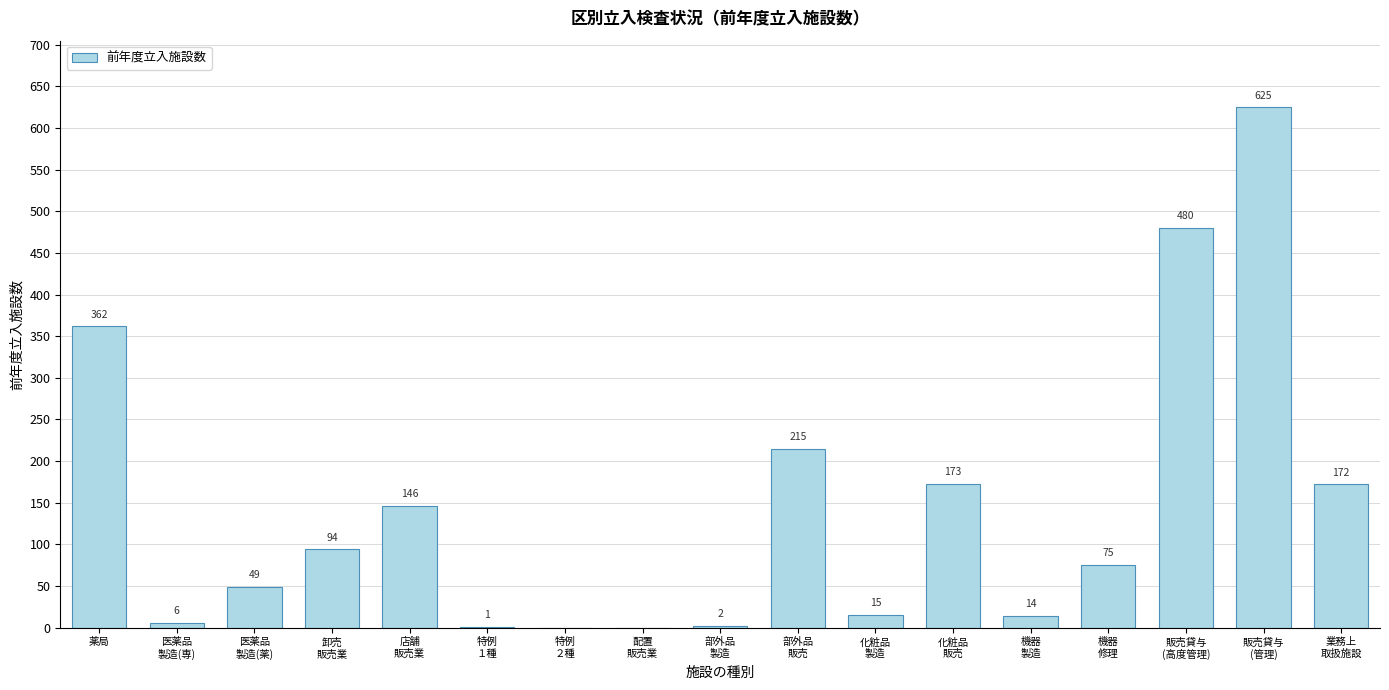

What is the greatest value displayed?

625